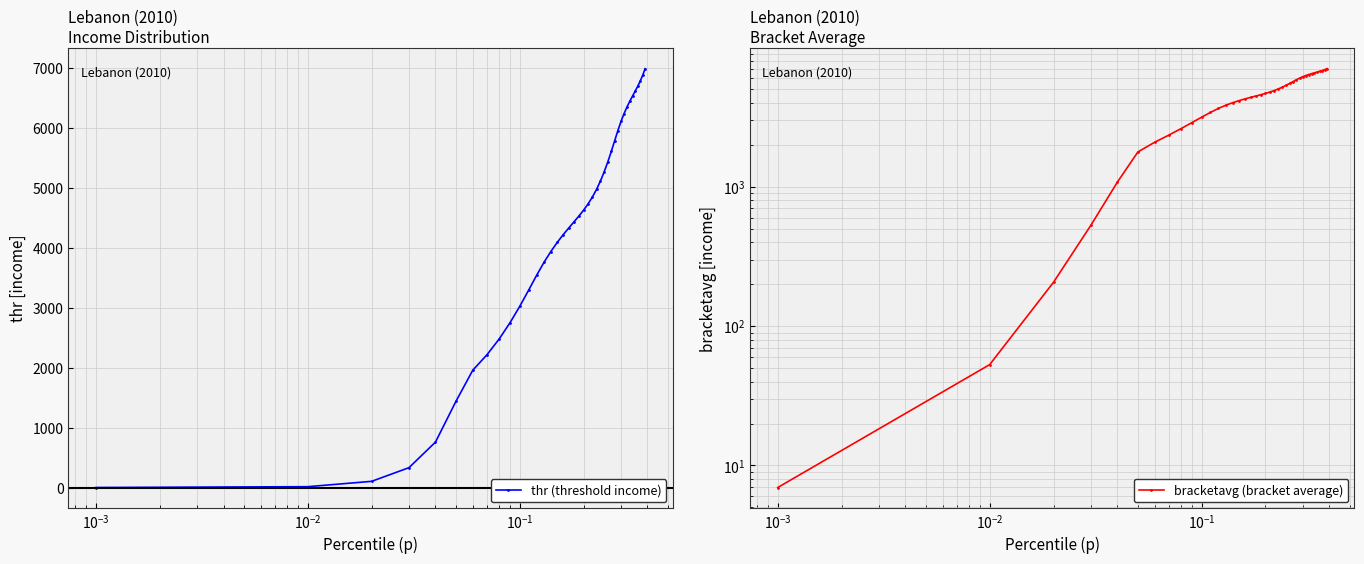

Rank the series by their maximum value, from lowest to highest.

thr (threshold income), bracketavg (bracket average)